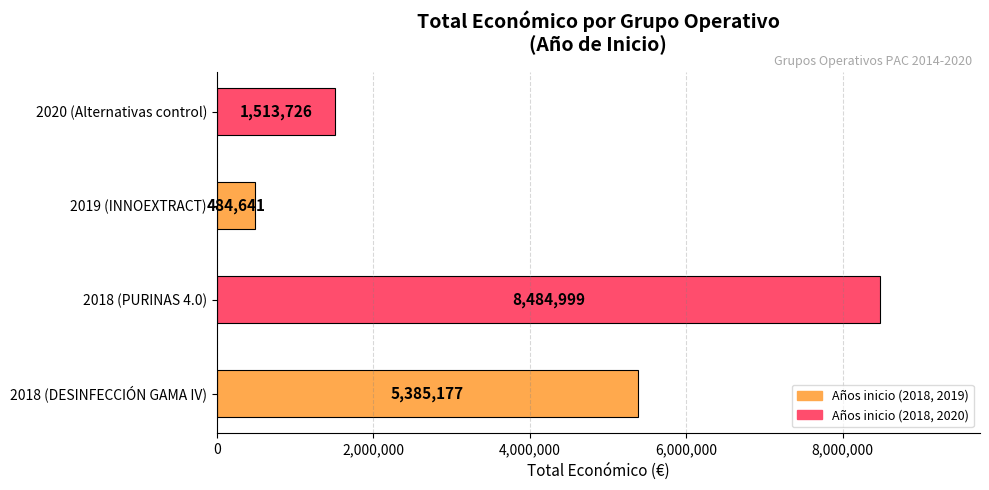

How many categories are shown in the chart?

4